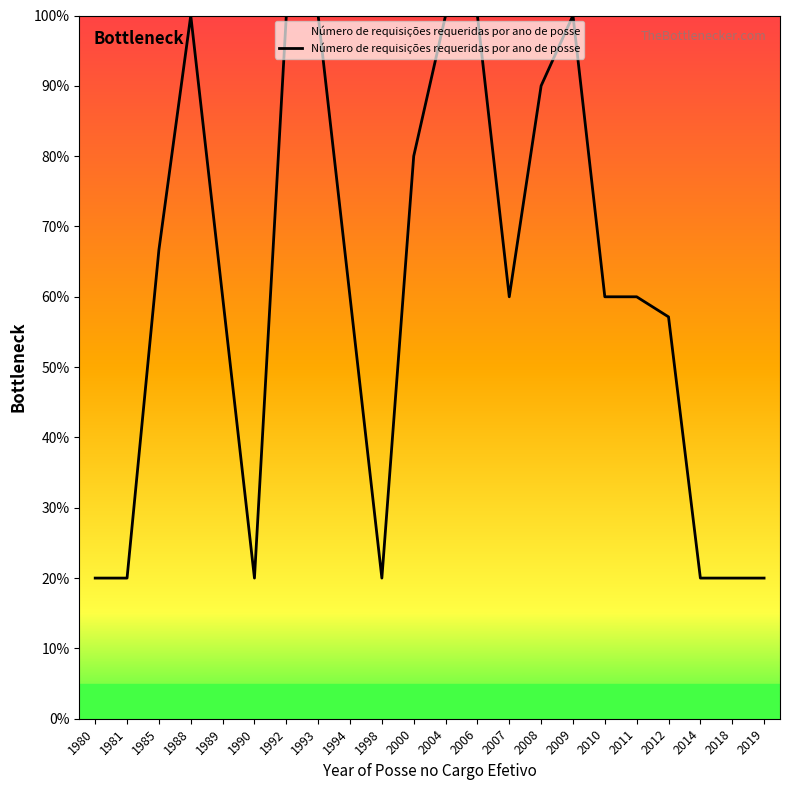

What is the change in value from 1985 to 1994?

-0.1